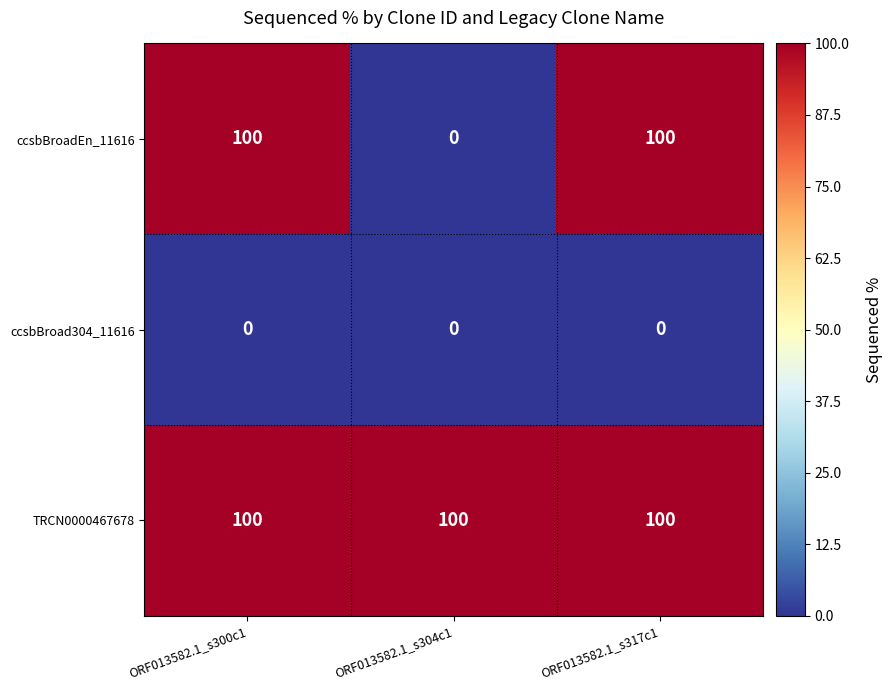

What is the maximum value for ccsbBroadEn_11616?

100